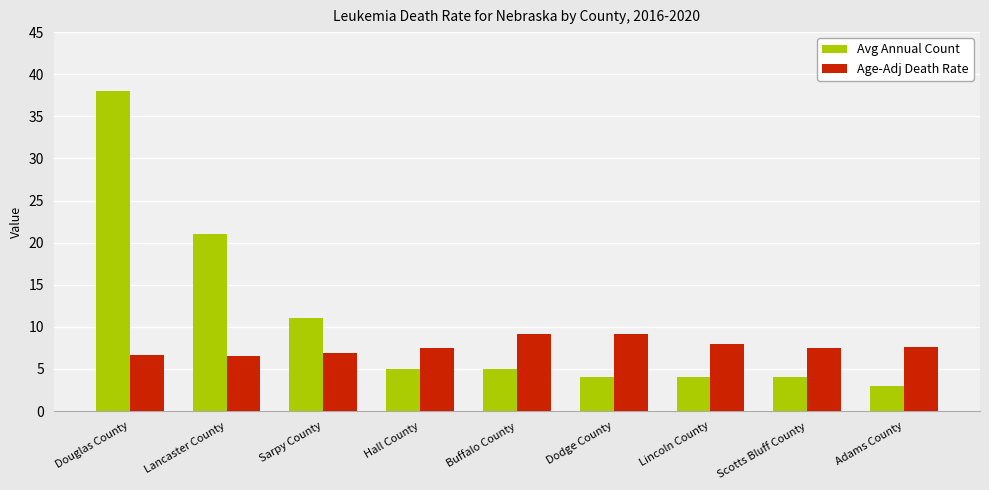

Which series has the largest range (max minus min)?

Avg Annual Count